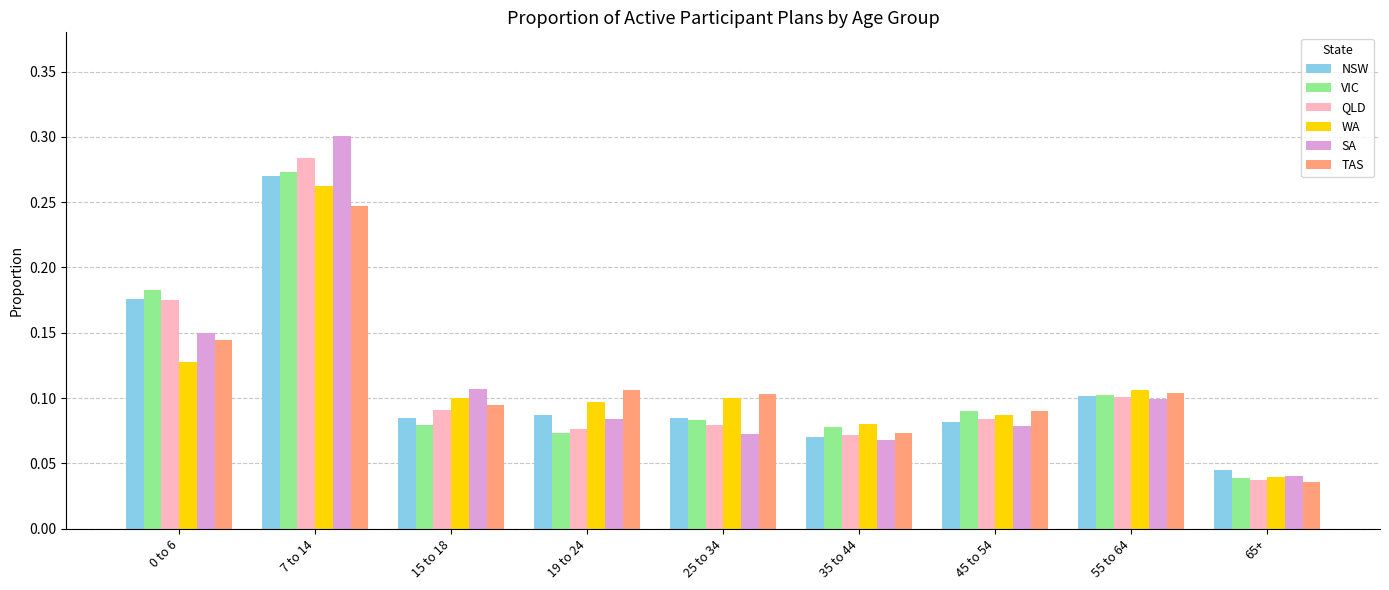

At how many categories does at least one series exceed 0?

9